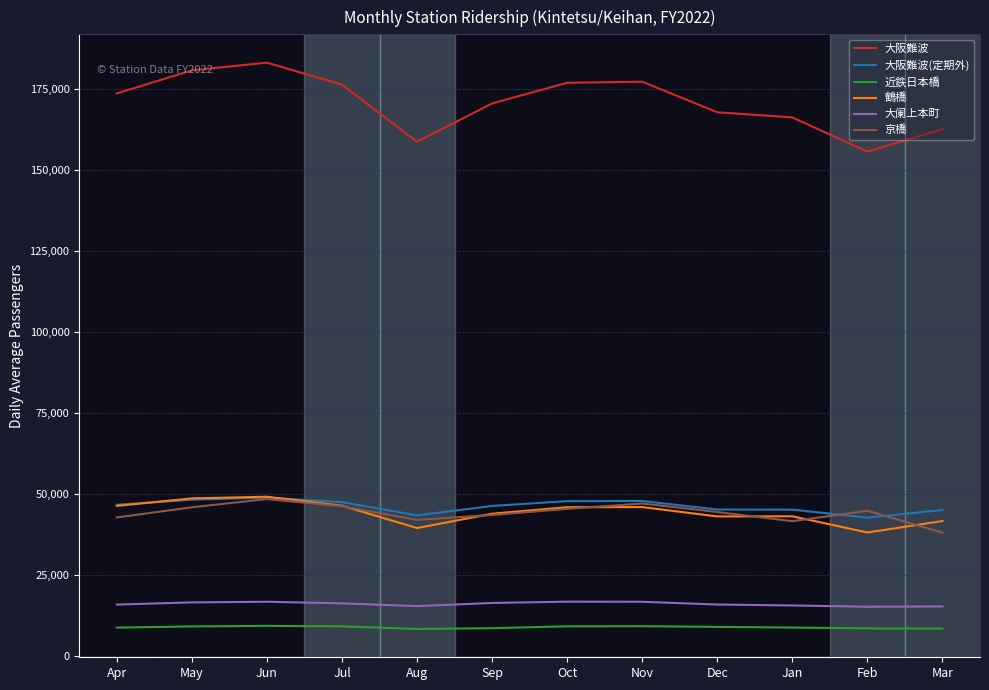

What is the maximum value shown in the chart?

183026